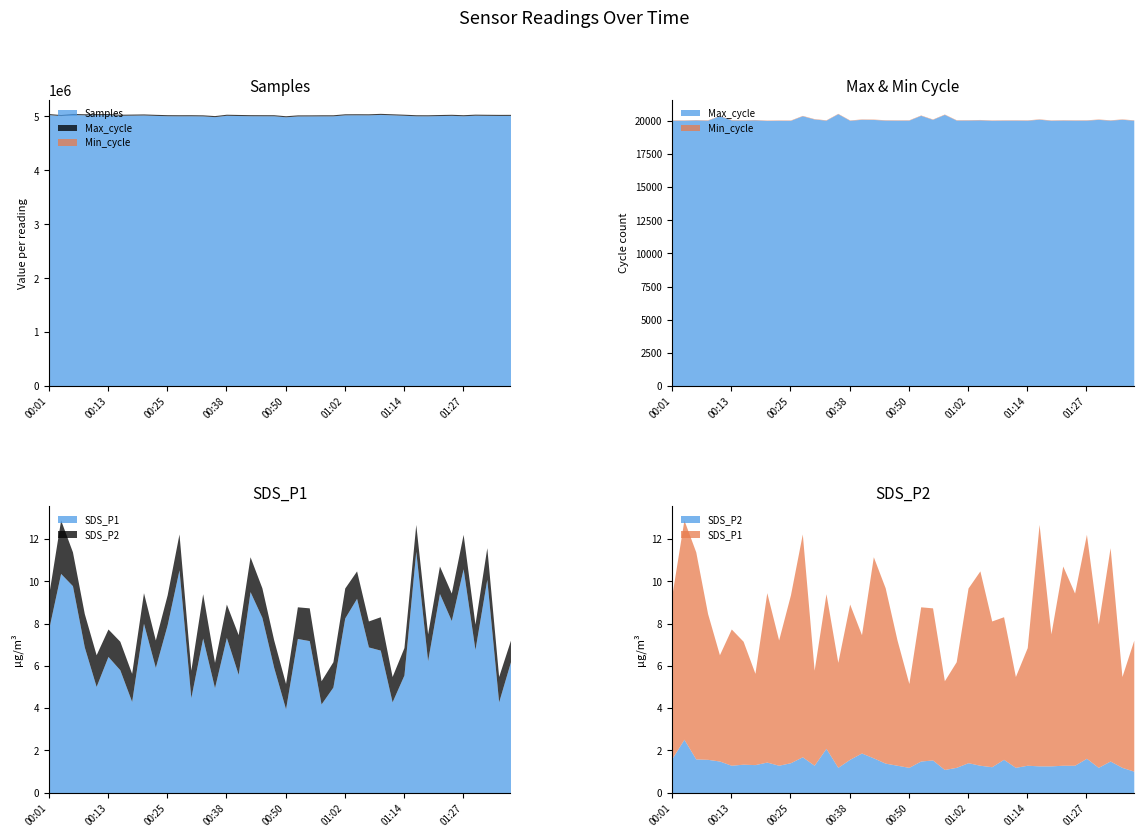

Reading right to left, what are all the values shown in this chart?

Samples: 5019315.0	5018811.0	5020770.0	5023036.0	5012766.0	5020509.0	5016396.0	5011802.0	5012373.0	5021952.0	5030068.0	5037943.0	5030002.0	5030819.0	5030009.0	5011572.0	5011067.0	5009941.0	5009213.0	4993568.0	5012651.0	5013015.0	5013735.0	5017364.0	5021725.0	4996098.0	5010504.0	5012818.0	5012260.0	5013604.0	5019711.0	5027252.0	5024276.0	5021648.0	5034550.0	5032635.0	5030750.0	5035474.0	5016352.0	5034117.0
Max_cycle: 20054.0	20121.0	20057.0	20114.0	20057.0	20054.0	20061.0	20046.0	20125.0	20052.0	20057.0	20055.0	20045.0	20080.0	20065.0	20061.0	20490.0	20117.0	20418.0	20057.0	20054.0	20060.0	20109.0	20119.0	20046.0	20542.0	20054.0	20144.0	20387.0	20042.0	20045.0	20034.0	20080.0	20060.0	20072.0	20398.0	20053.0	20076.0	20050.0	20052.0
Min_cycle: 28.0	28.0	28.0	28.0	28.0	28.0	28.0	28.0	28.0	28.0	28.0	28.0	28.0	28.0	28.0	28.0	28.0	28.0	28.0	28.0	28.0	28.0	28.0	28.0	28.0	28.0	28.0	28.0	28.0	28.0	28.0	28.0	28.0	28.0	28.0	28.0	28.0	28.0	28.0	28.0
SDS_P1: 6.2	4.3	10.1	6.8	10.6	8.2	9.4	6.2	11.4	5.6	4.3	6.8	6.9	9.2	8.3	5.0	4.2	7.2	7.3	4.0	5.9	8.3	9.5	5.6	7.3	5.0	7.3	4.5	10.6	8.0	5.9	8.0	4.3	5.8	6.5	5.0	6.9	9.8	10.4	7.8
SDS_P2: 1.0	1.2	1.5	1.2	1.6	1.3	1.3	1.3	1.3	1.3	1.2	1.6	1.2	1.3	1.4	1.2	1.1	1.6	1.5	1.2	1.3	1.4	1.6	1.9	1.6	1.2	2.1	1.3	1.7	1.4	1.3	1.4	1.3	1.4	1.3	1.5	1.6	1.6	2.5	1.6